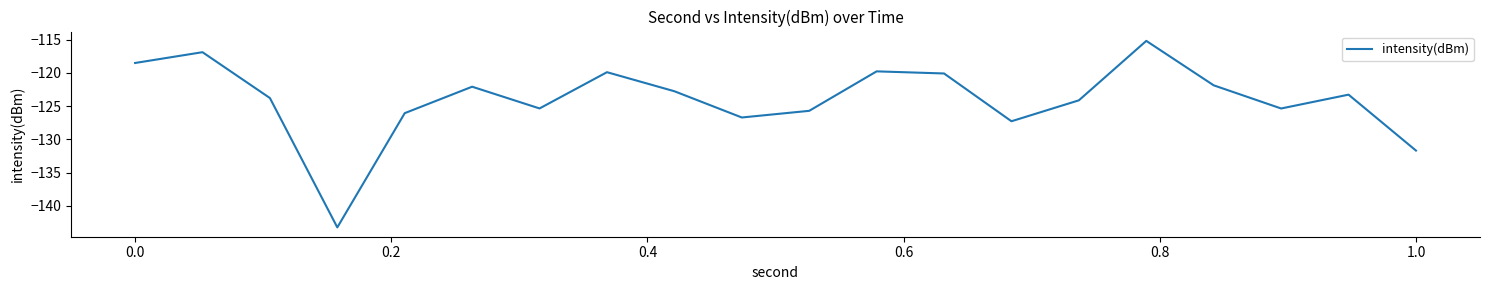

How many series are shown in this chart?

1